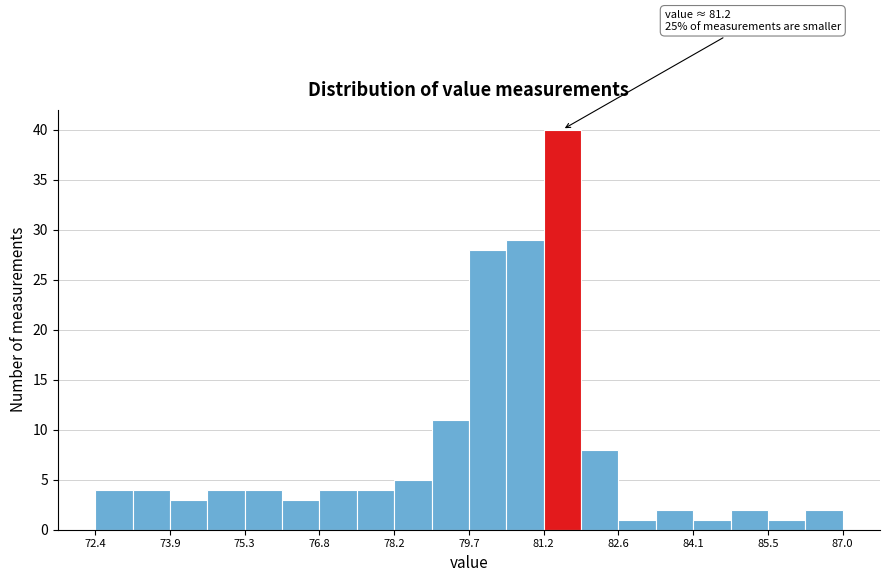

Read against the x-axis, roughly where is the centre of the tallest bar?

81.6